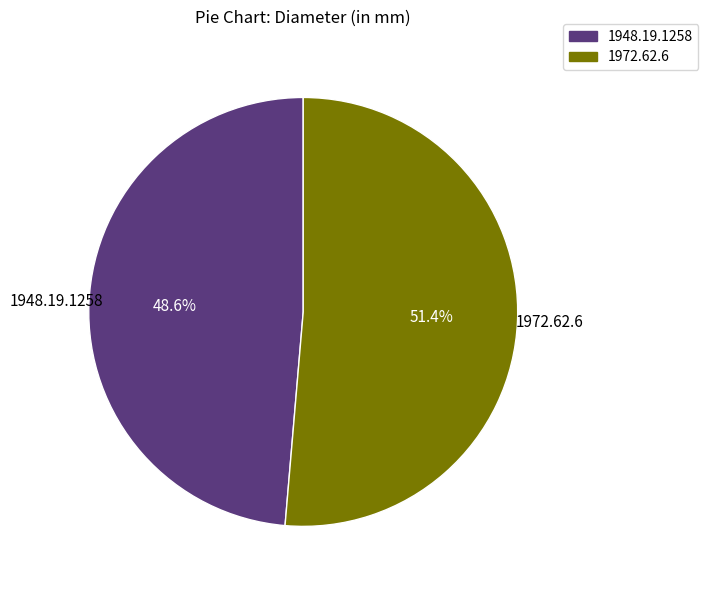

Rank the categories by value from highest to lowest.

1972.62.6, 1948.19.1258